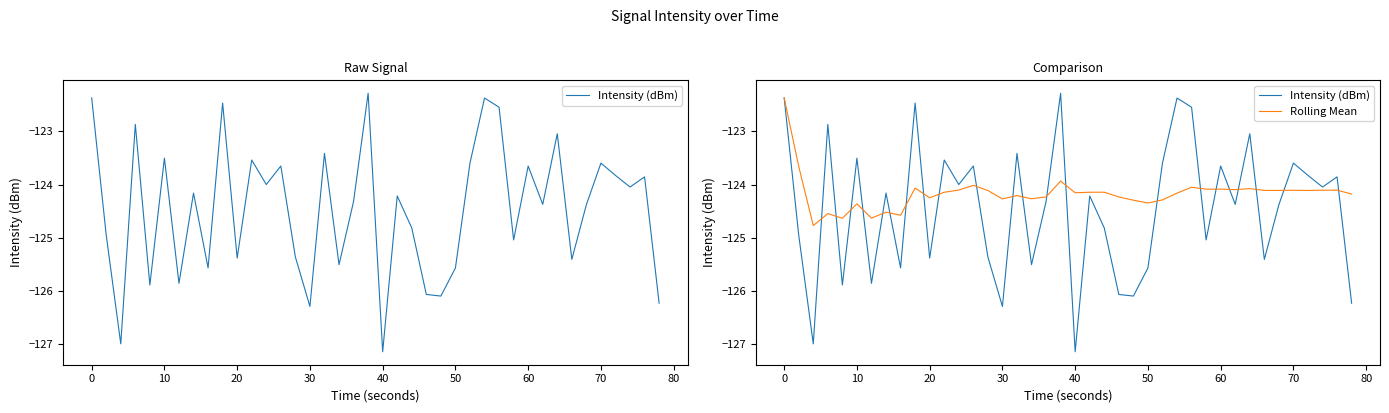

In Rolling Mean, how many points are lower than both neighbors (excluding endpoints)?

13